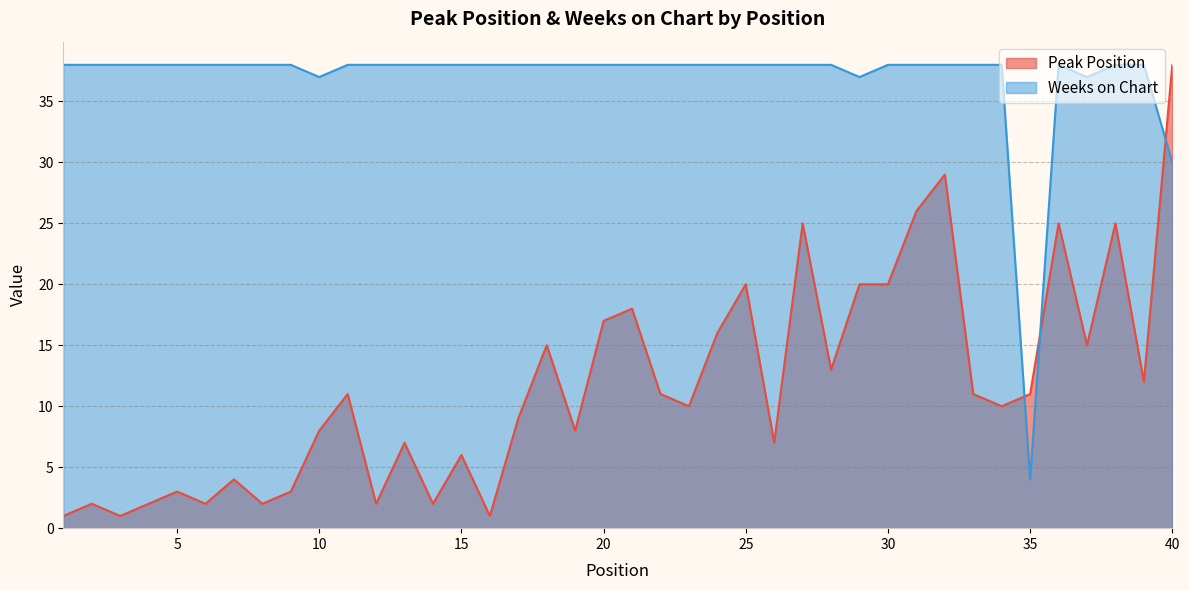

Which series has the largest total across all categories?

Weeks on Chart